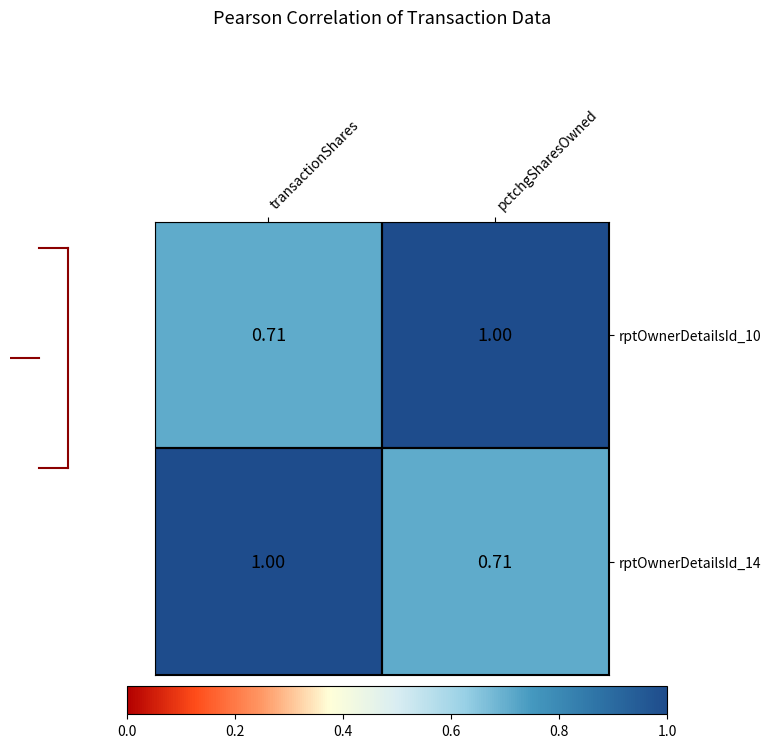

Where is rptOwnerDetailsId_14 nearest to the value 0?

pctchgSharesOwned